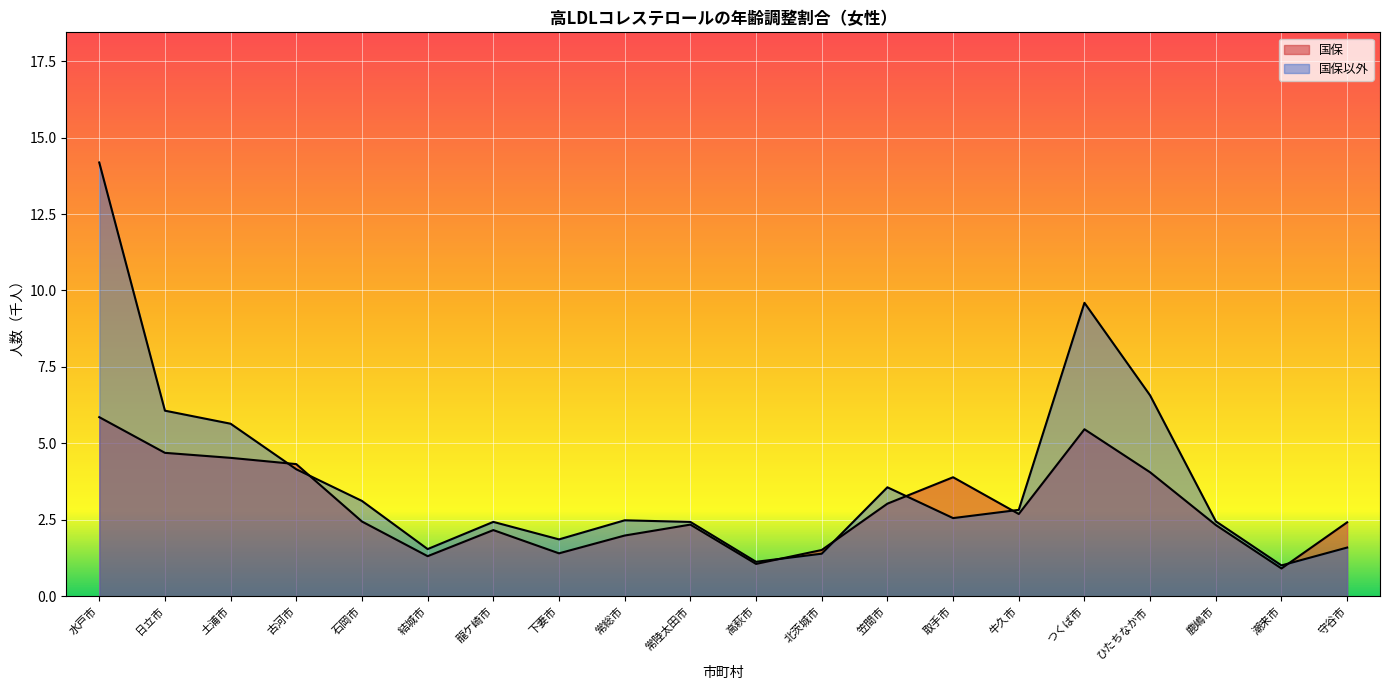

What are all the series names shown in the legend?

国保, 国保以外